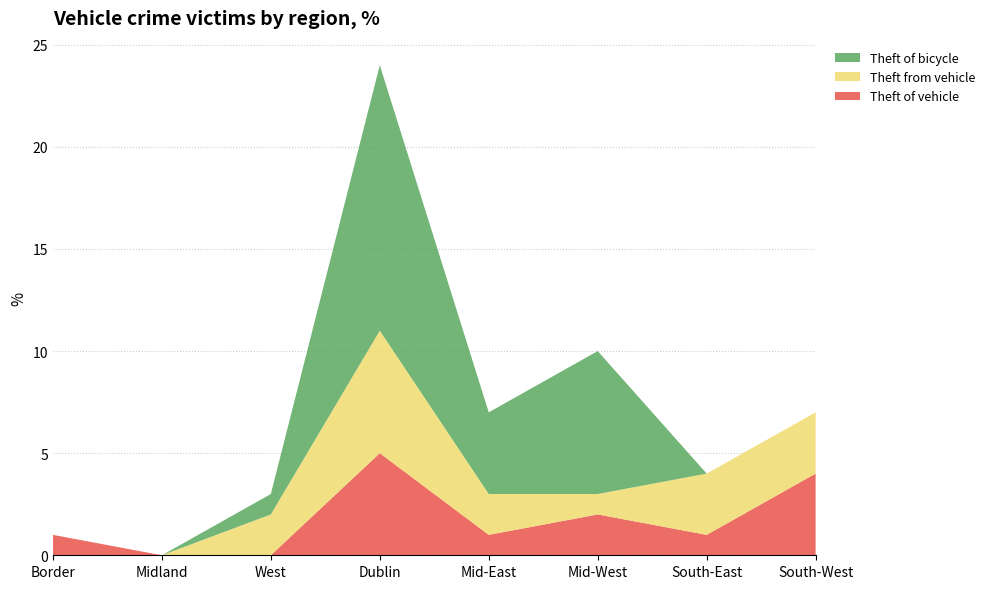

Reading left to right, transcribe all the data shown in this chart.

Theft of vehicle: 1	0	0	5	1	2	1	4
Theft from vehicle: 0	0	2	6	2	1	3	3
Theft of bicycle: 0	0	1	13	4	7	0	0